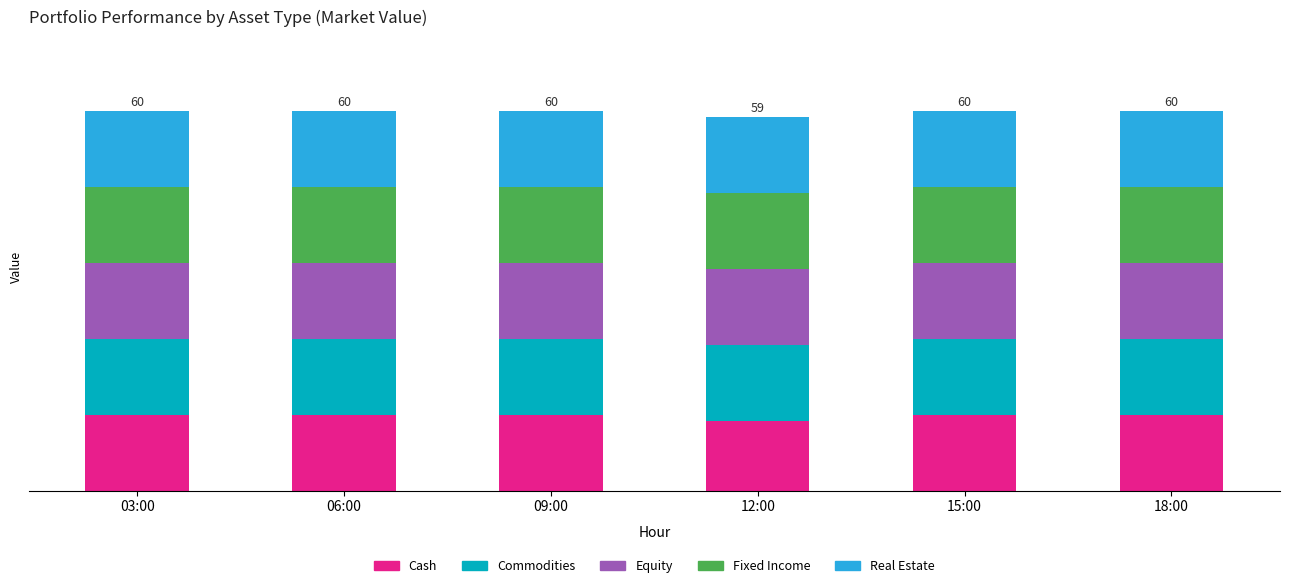

Does the chart contain stacked bars?

Yes